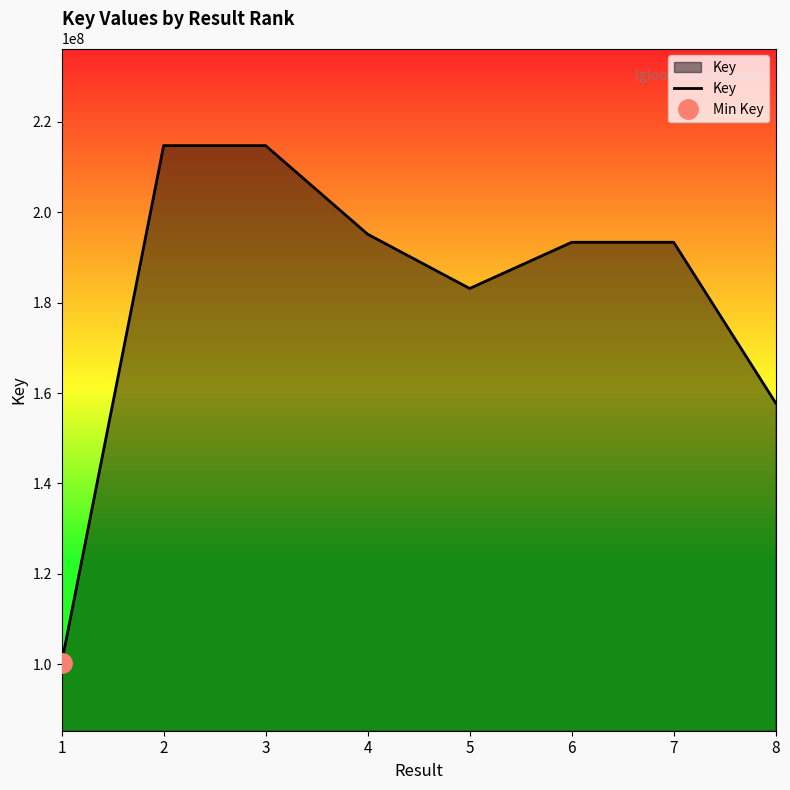

How many lines are shown in the chart?

1